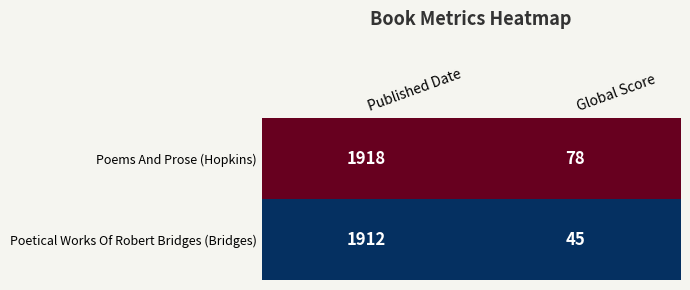

Rank the series at Global Score from lowest to highest value.

Poetical Works Of Robert Bridges (Bridges), Poems And Prose (Hopkins)